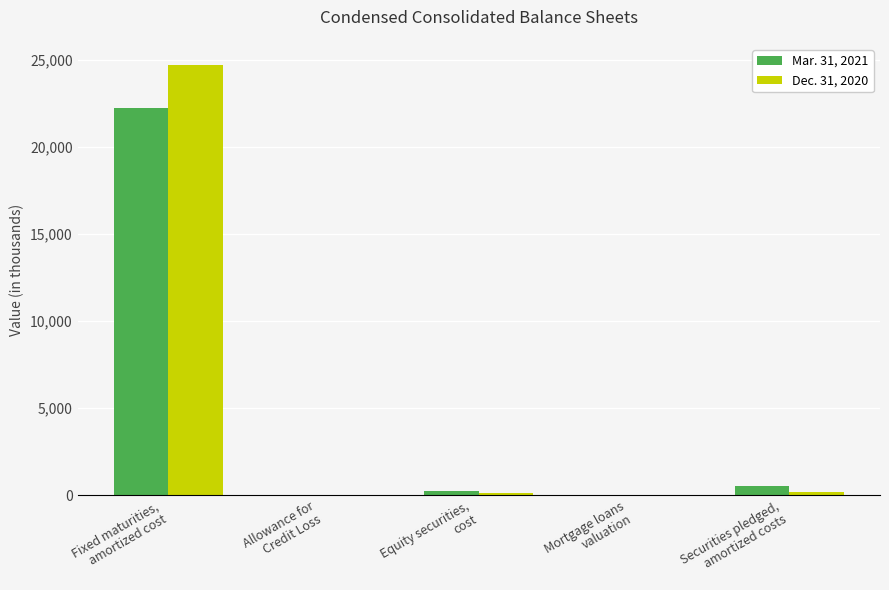

How many groups of bars are there?

5